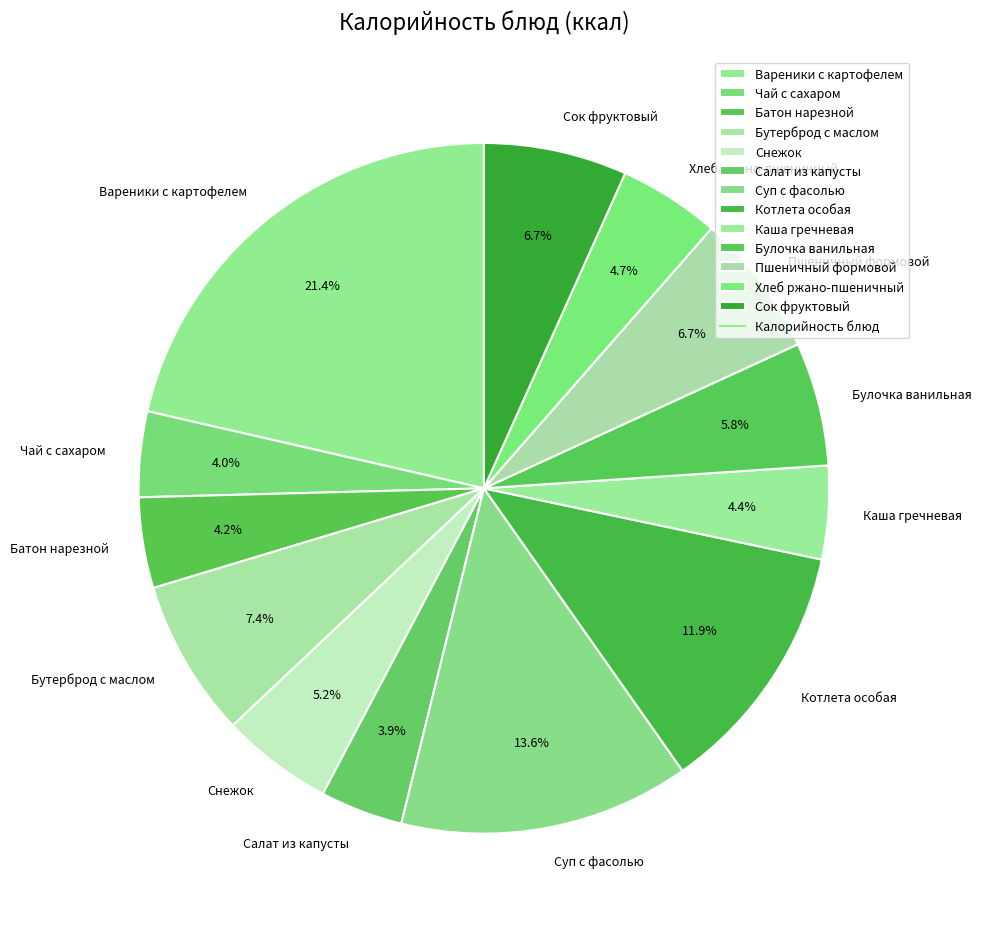

Which category has the biggest portion of the pie?

Вареники с картофелем